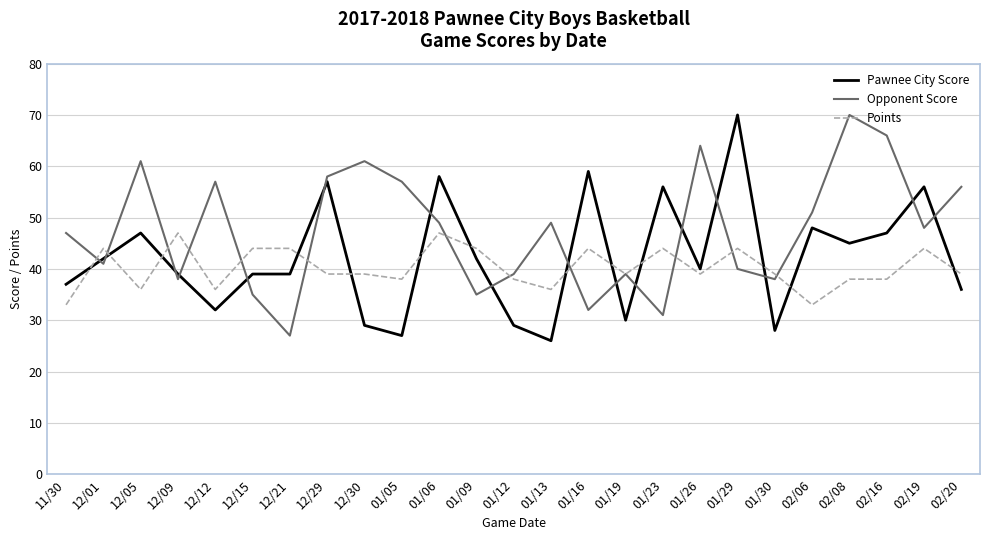

Rank the series at 01/13 from highest to lowest value.

Opponent Score, Points, Pawnee City Score